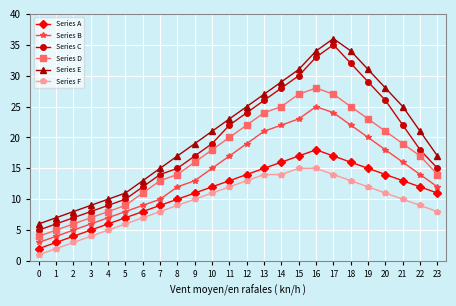

True or false: Series B and Series D intersect in this chart.

False